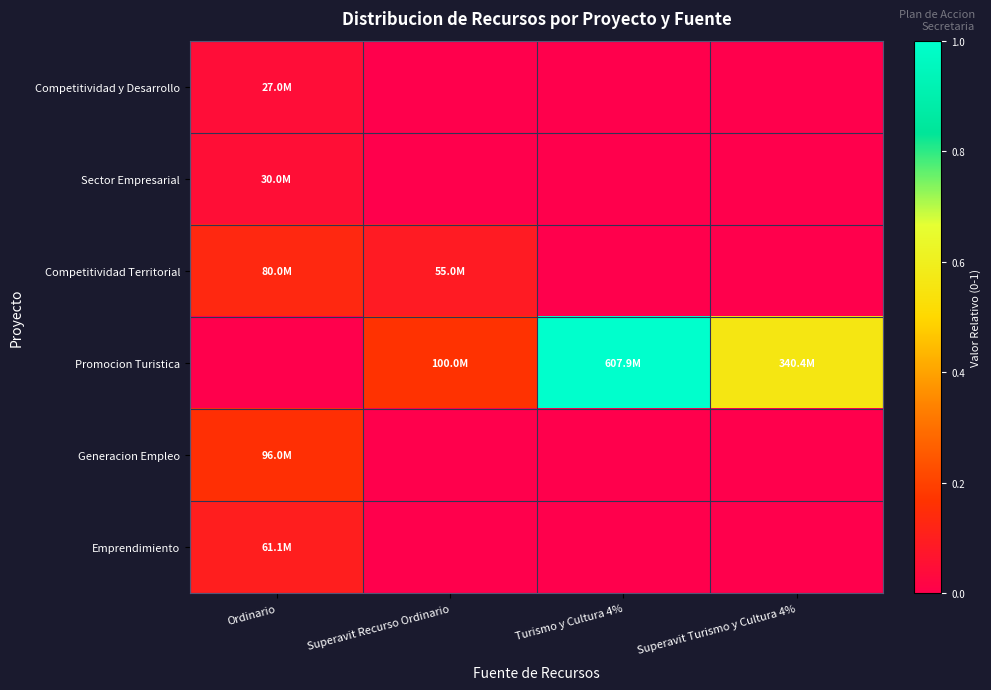

List the series in order of their peak value, highest first.

Promocion Turistica, Generacion Empleo, Competitividad Territorial, Emprendimiento, Sector Empresarial, Competitividad y Desarrollo